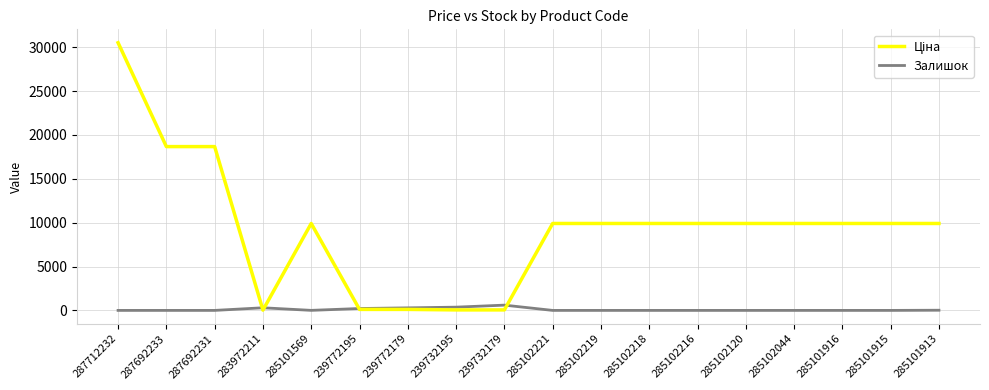

Which category has the highest value across all series?

287712232